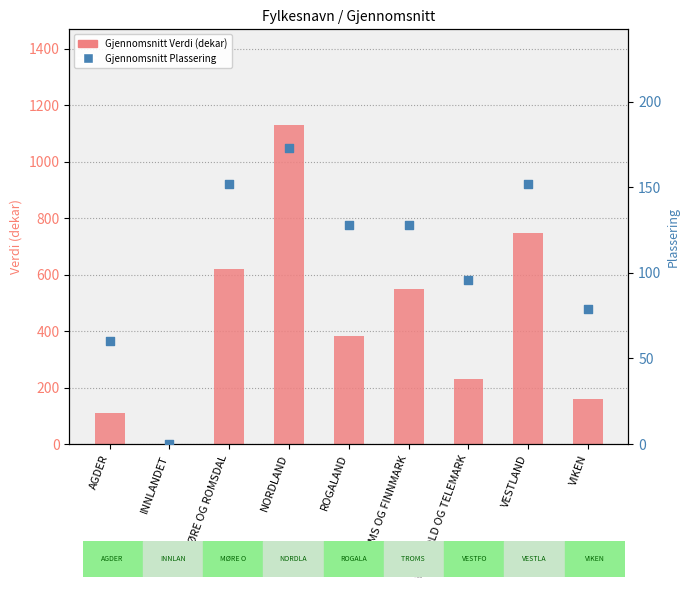

Is the value of Gjennomsnitt Verdi (dekar) at NORDLAND greater than the value of Gjennomsnitt Plassering at VIKEN?

Yes